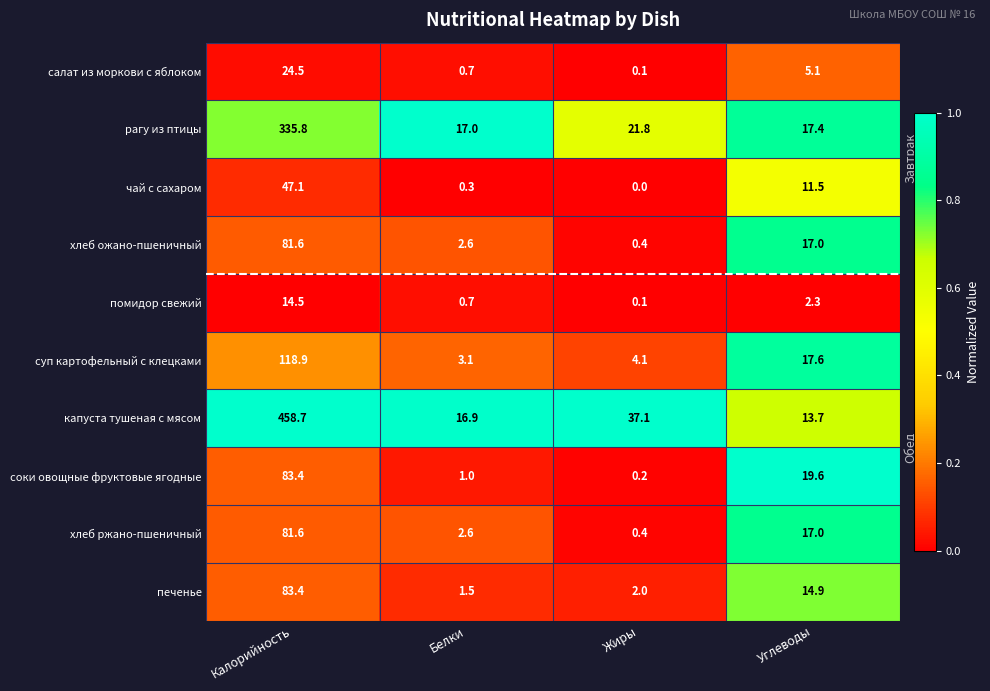

Which series has the widest spread of values?

капуста тушеная с мясом